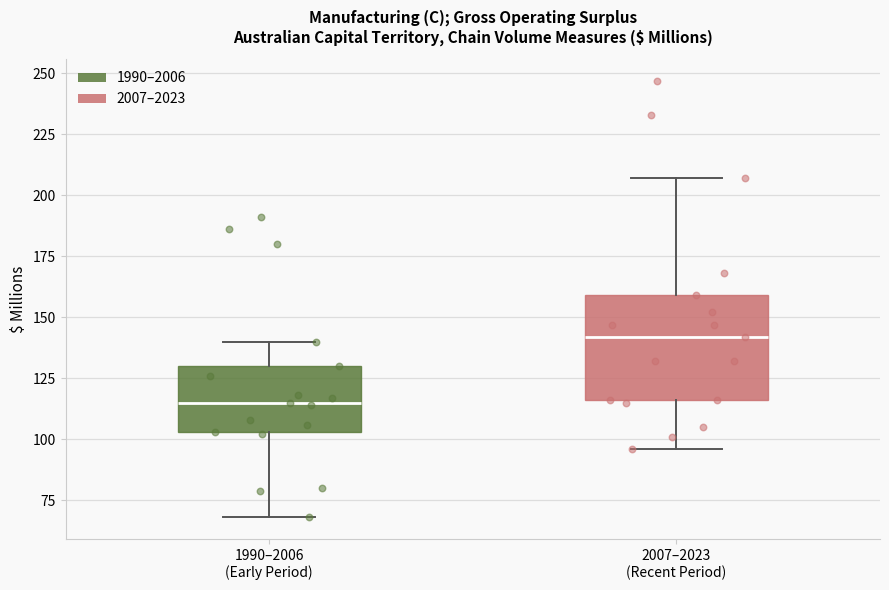

Reading left to right, read every box against the y-axis: the position of its median line, the range the box covers, and the ends of its whiskers. The values are not printed on the chart, so give them approximately, as read against the axis.

1990–2006 (Early Period): median 115, box 105 to 130, whiskers 70 to 140
2007–2023 (Recent Period): median 140, box 115 to 160, whiskers 95 to 205